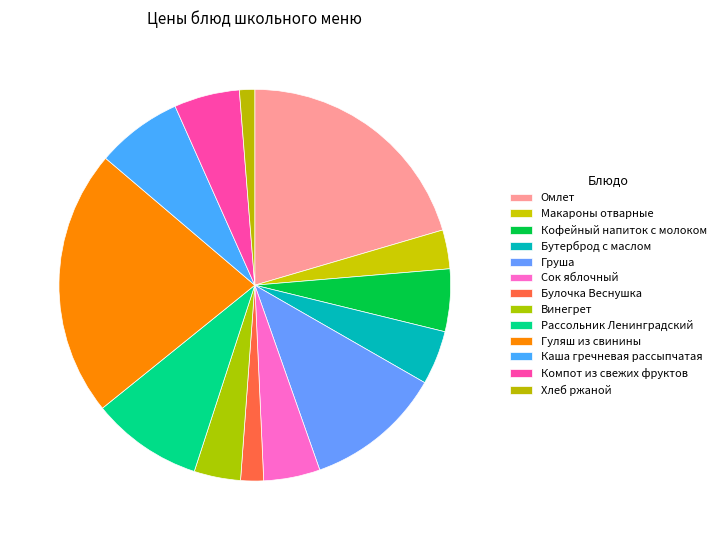

Is Компот из свежих фруктов the majority of the pie?

No